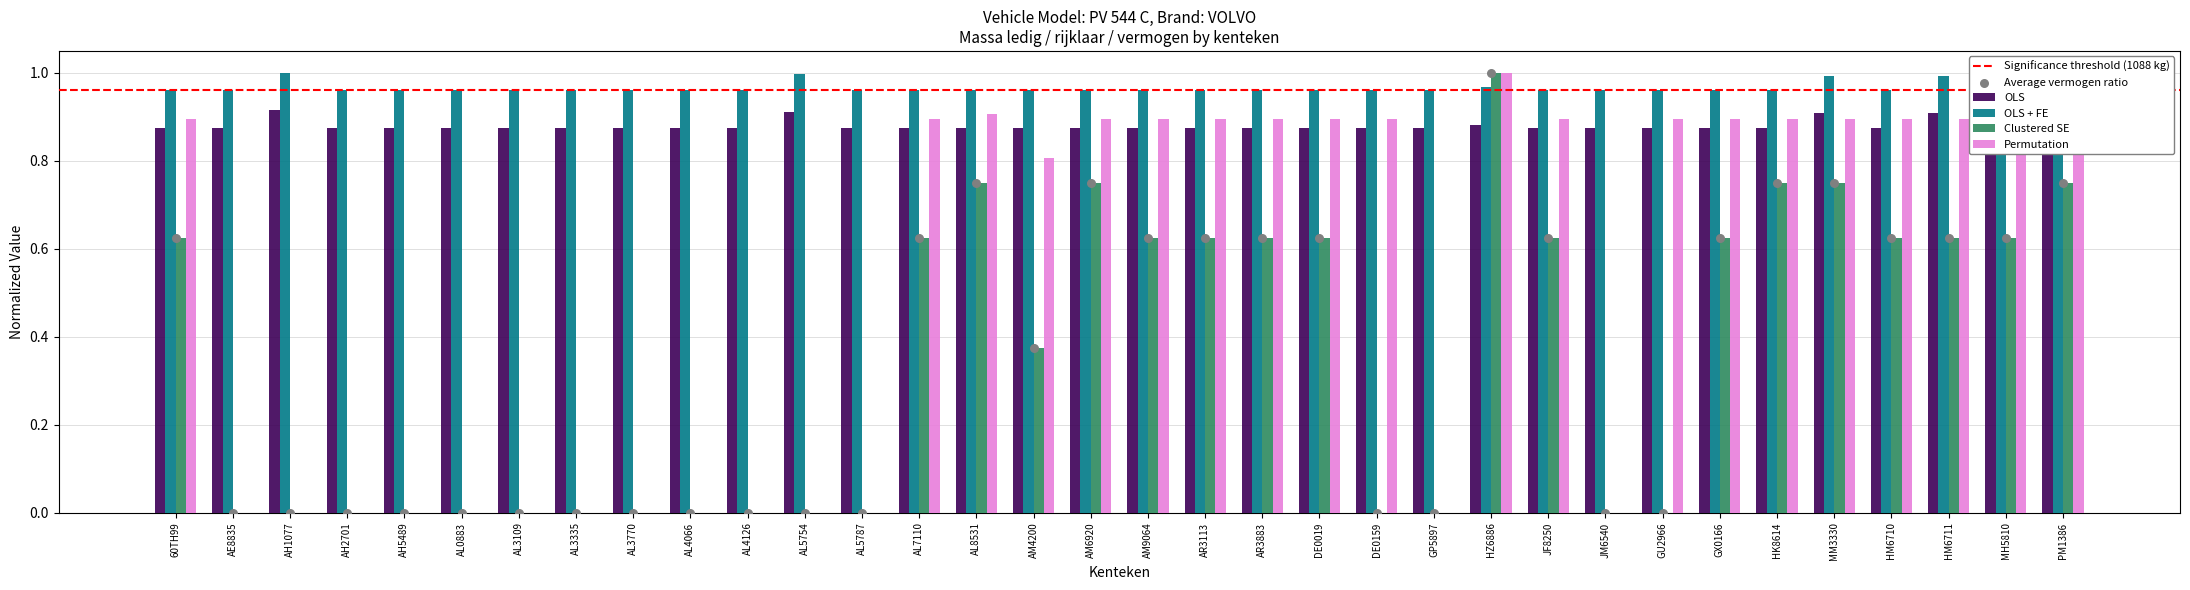

At which category is the sum across all series the highest?

HZ6886